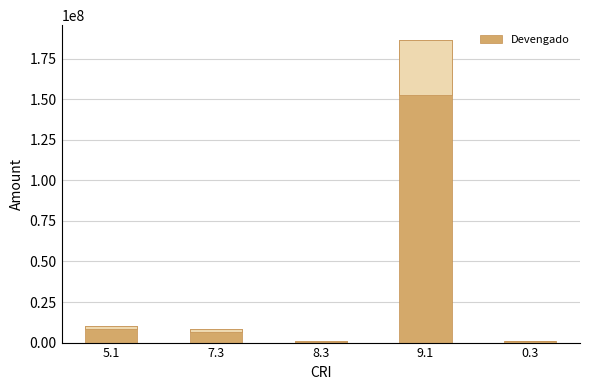

Which label corresponds to the largest value in the chart?

9.1